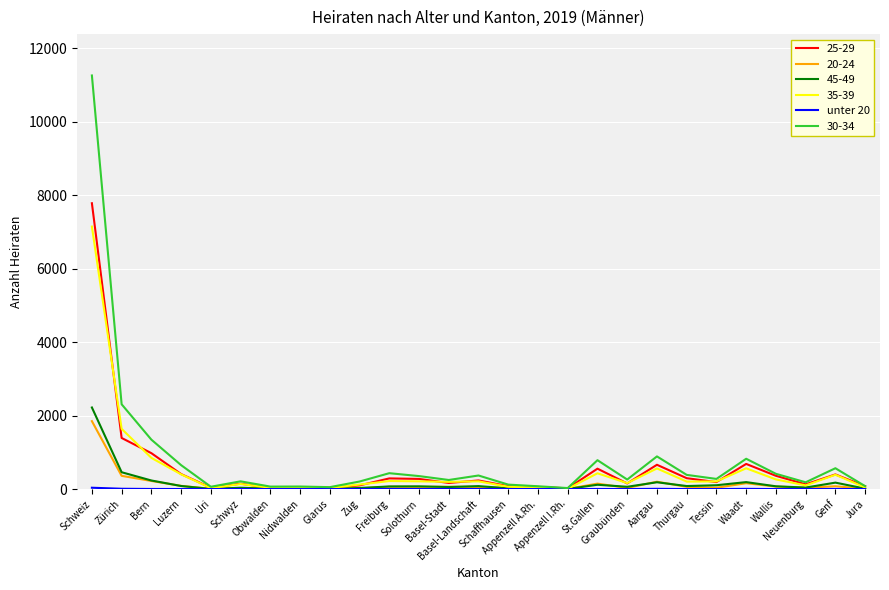

Is this an area chart (filled region under the line)?

No